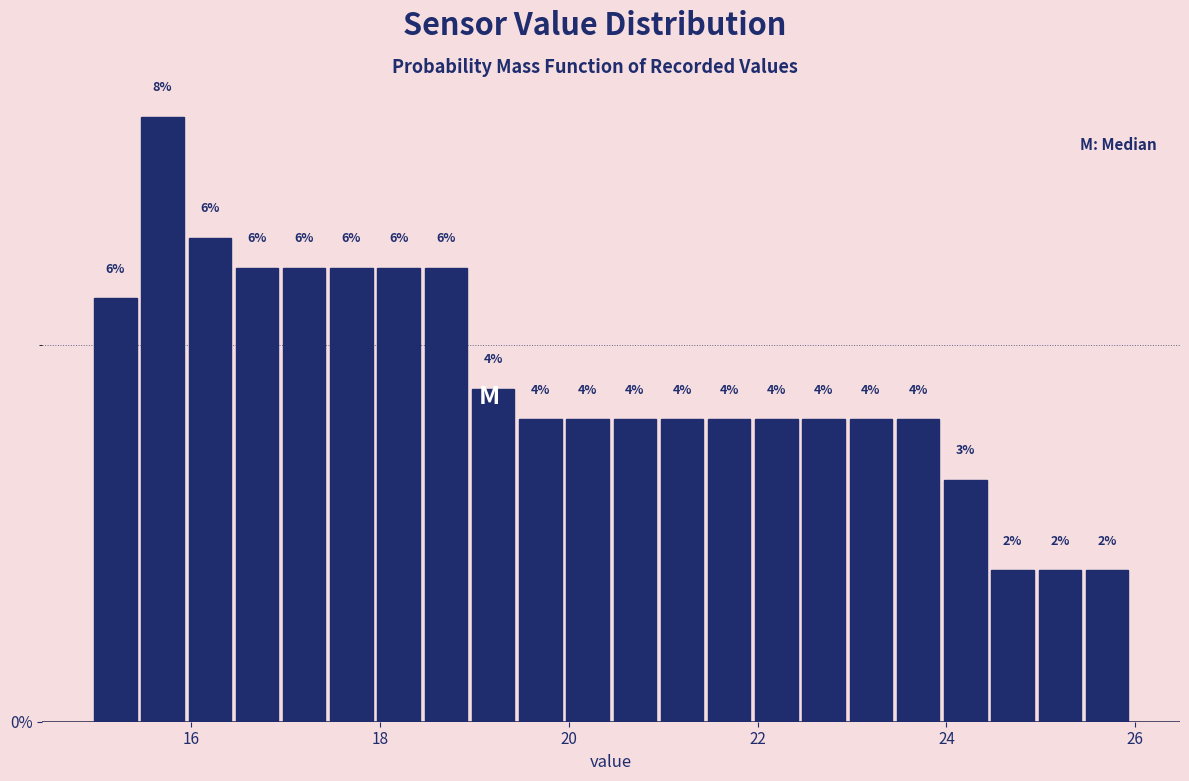

Read against the x-axis, roughly where is the centre of the tallest bar?

15.8